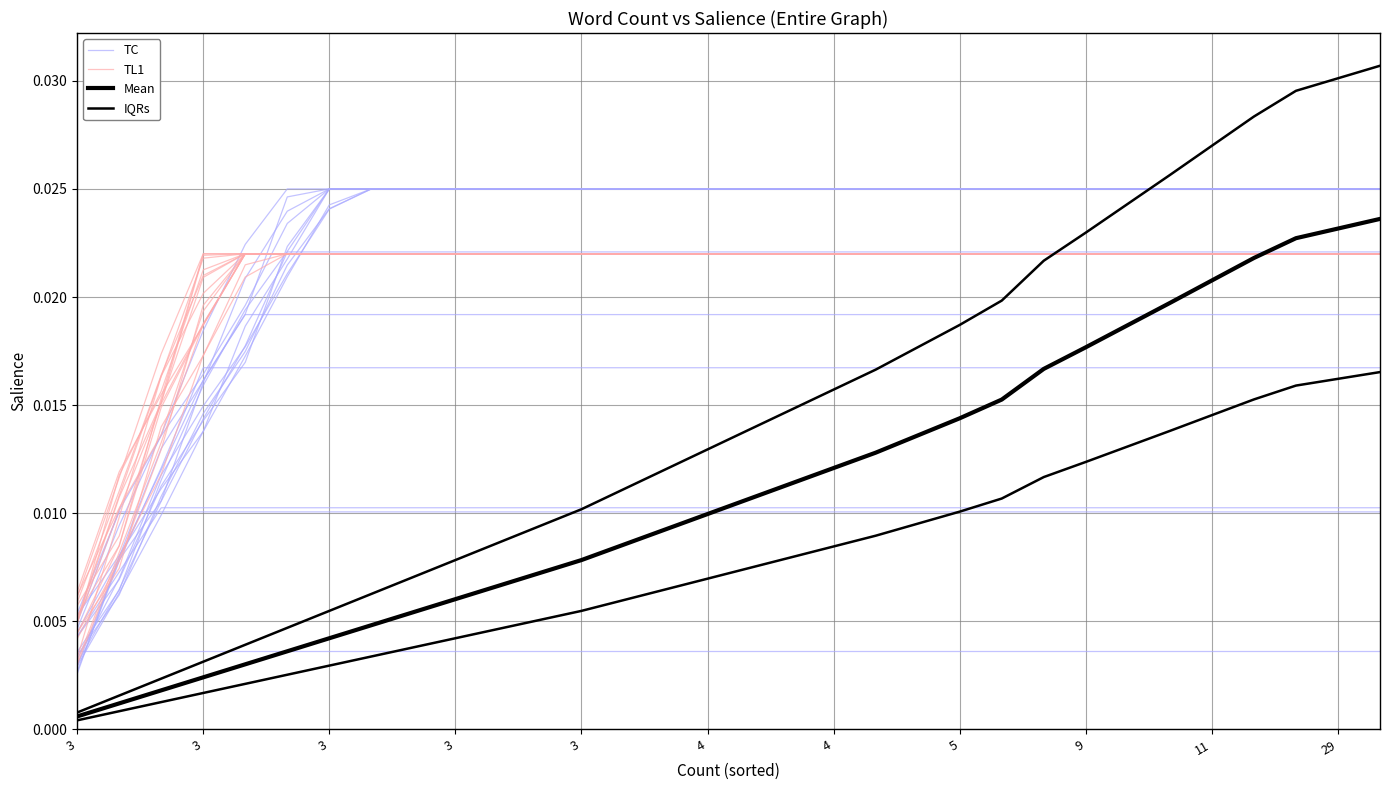

What is the sum of the IQRs values at 26 and 29?

0.1